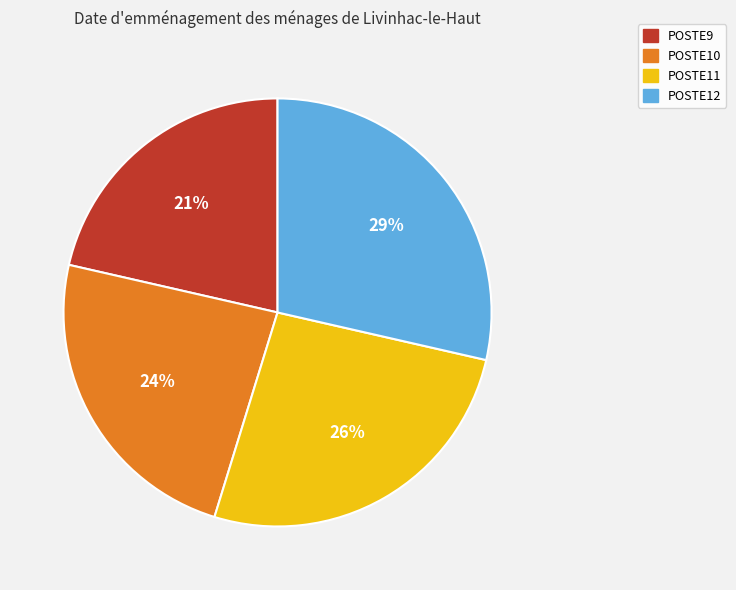

Between POSTE10 and POSTE11, which is larger?

POSTE11